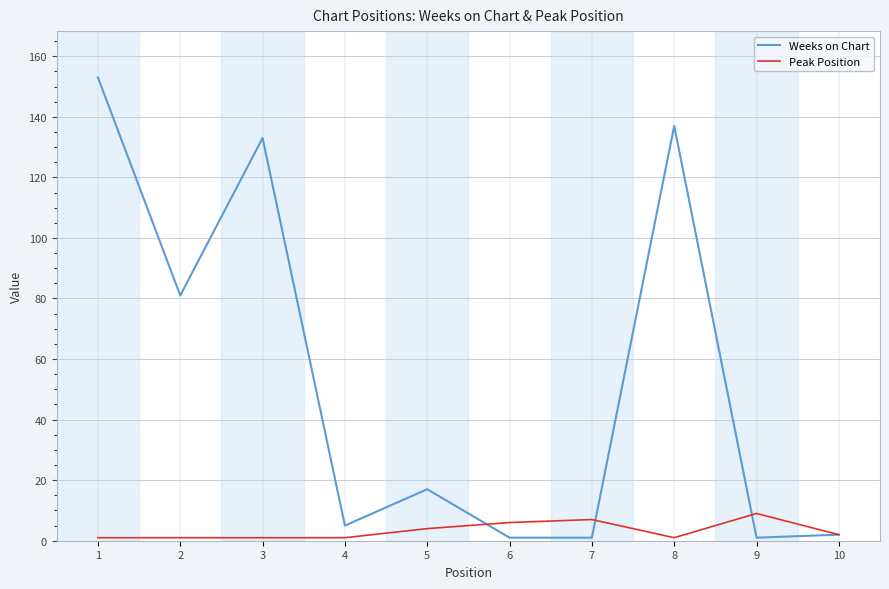

Does the chart have visible grid lines?

Yes